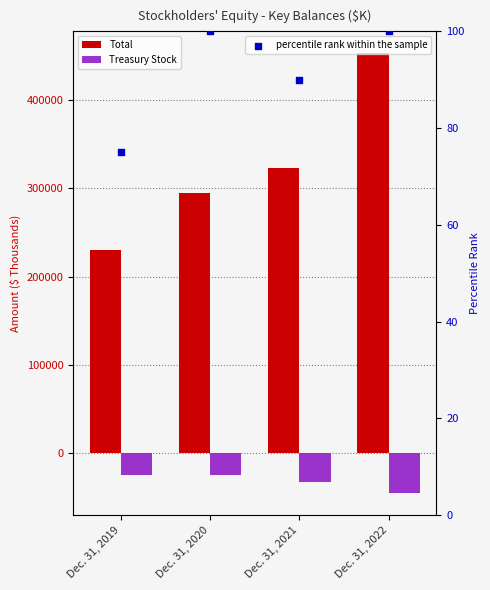

At which category is the sum across all series the highest?

Dec. 31, 2022